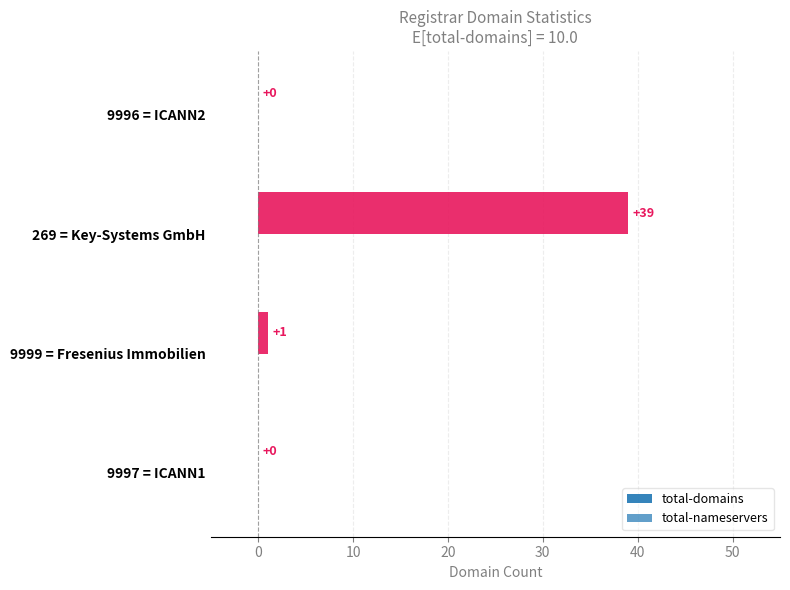

How many positive values are there?

2